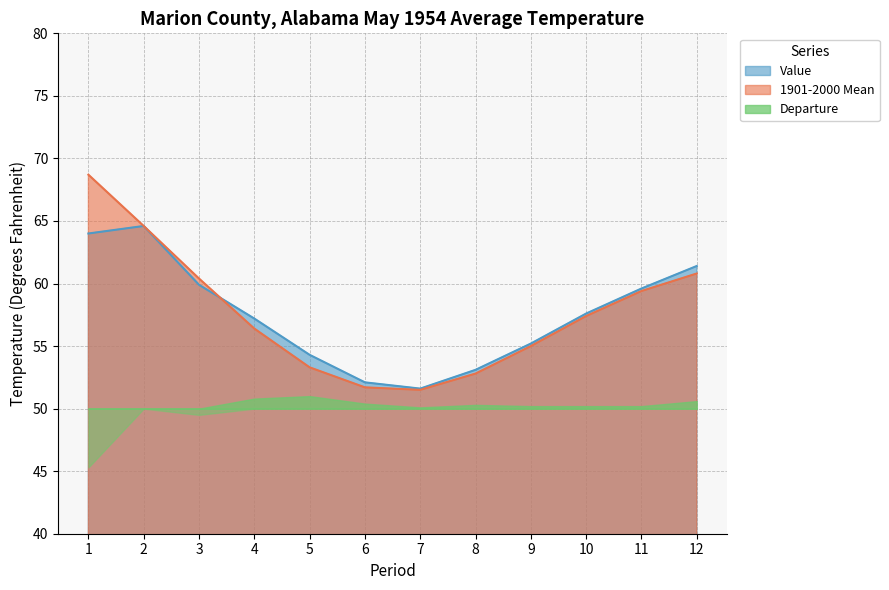

In 1901-2000 Mean, how many points are lower than both neighbors (excluding endpoints)?

1